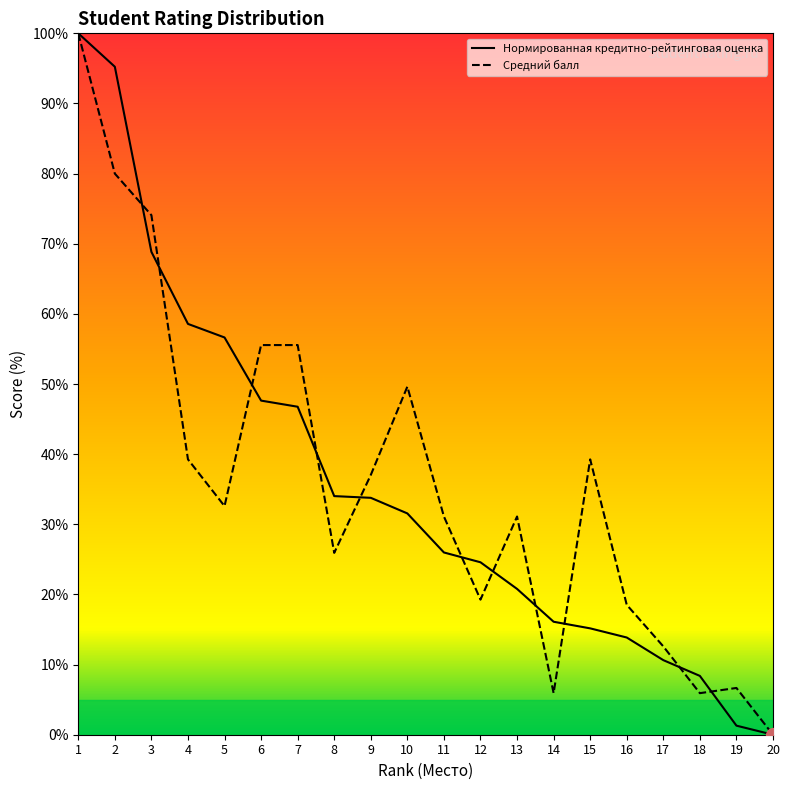

The value of Средний балл at 15 is 67.3. True or false?

False